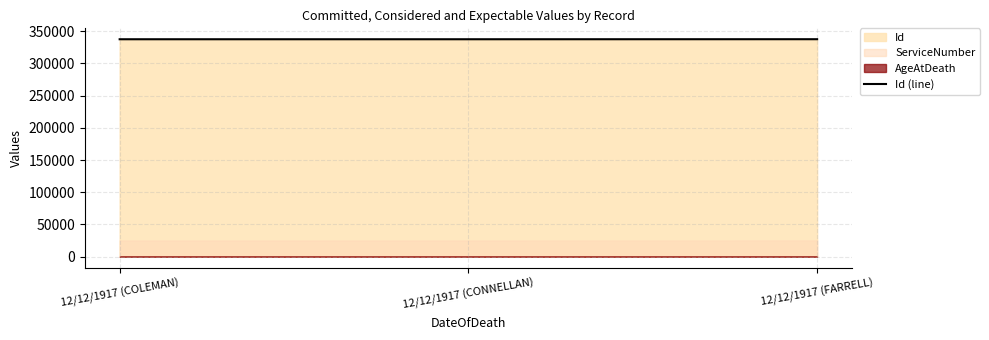

How many data points are less than 337421?

1